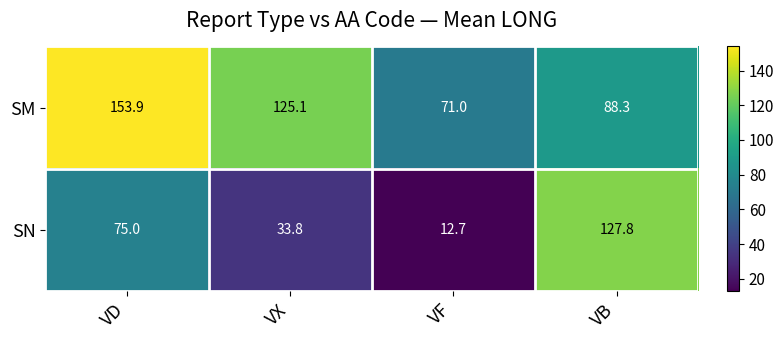

What is the difference between the highest and lowest values at VD?

78.9